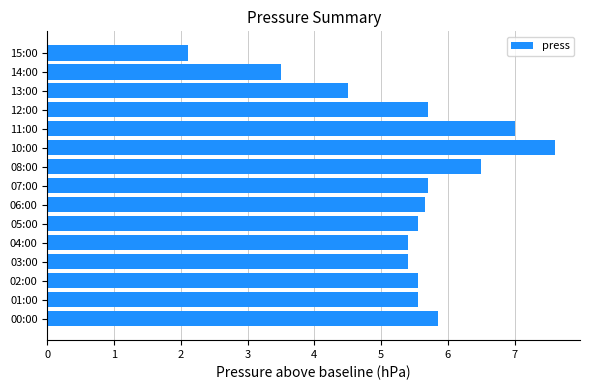

What is the smallest value displayed?

2.1